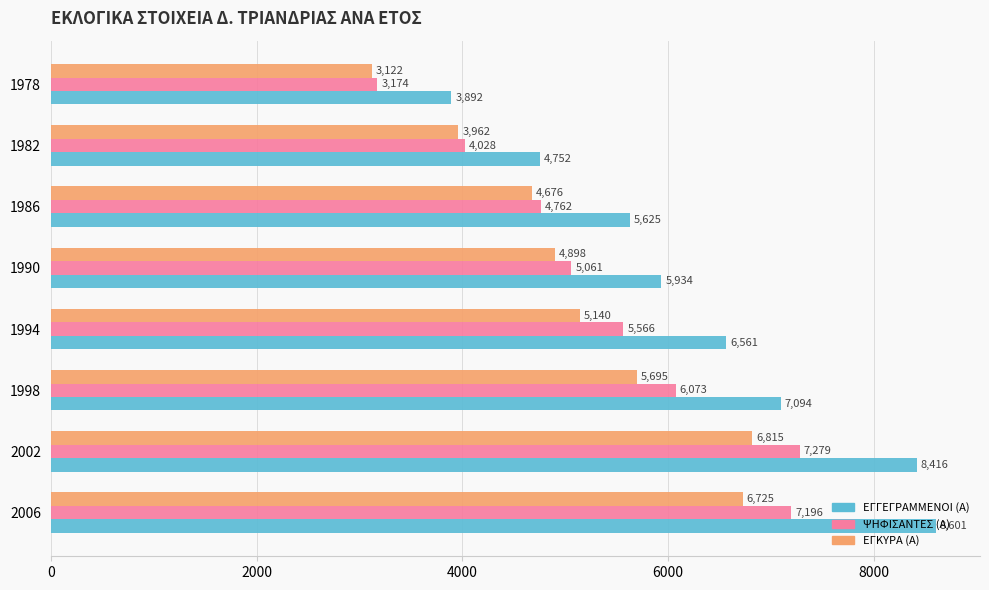

Which series has the largest total across all categories?

ΕΓΓΕΓΡΑΜΜΕΝΟΙ (Α)